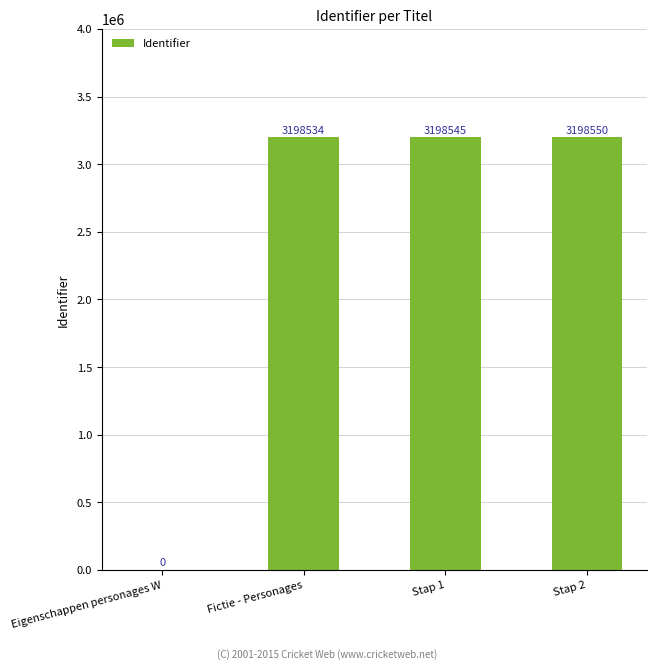

The chart shows a value of 3198550 at Stap 2. True or false?

True